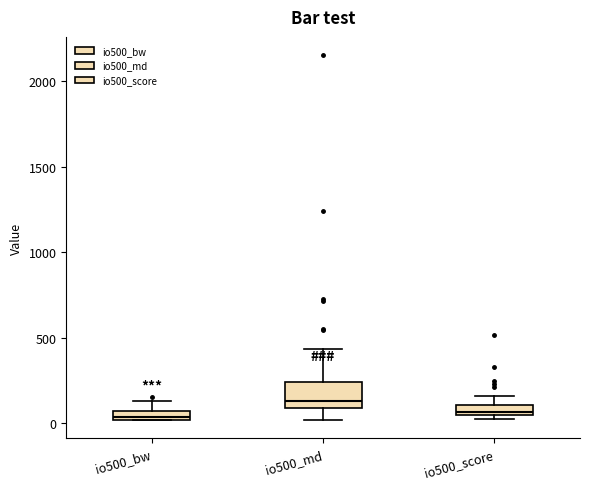

Where is the lower edge of the box for io500_score on the y-axis? The values are not printed on the chart, so give them approximately, as read against the axis.

50